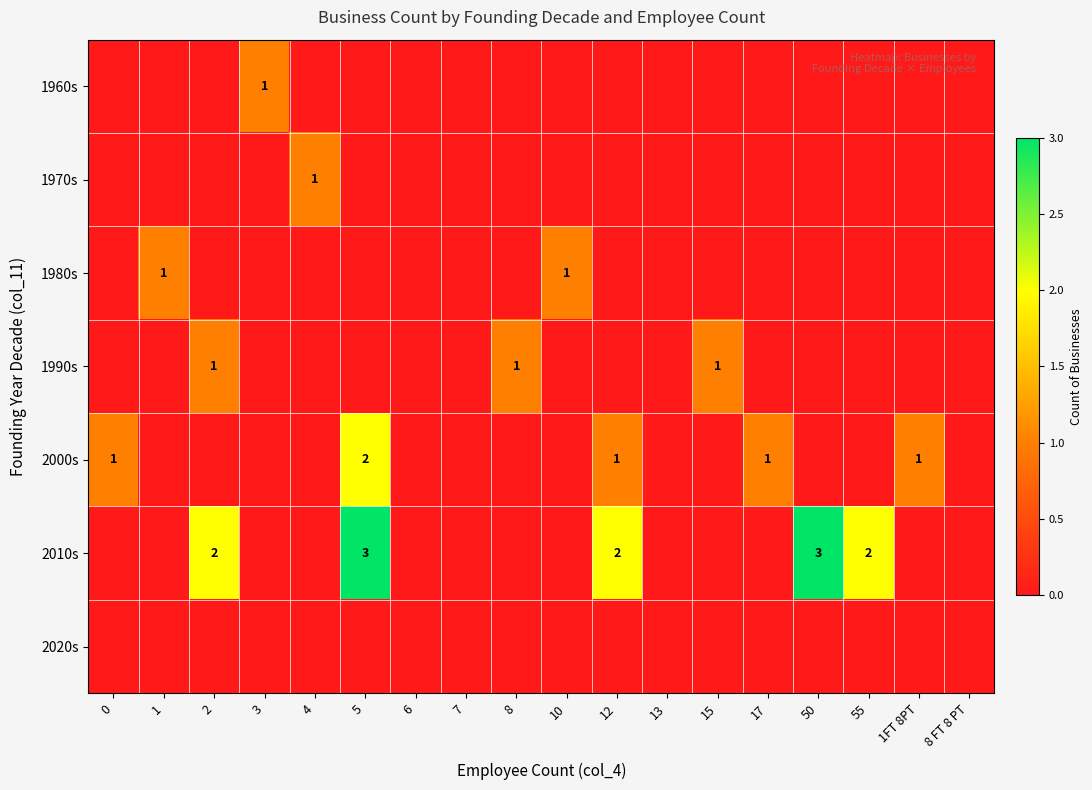

Which category has the highest value across all series?

5